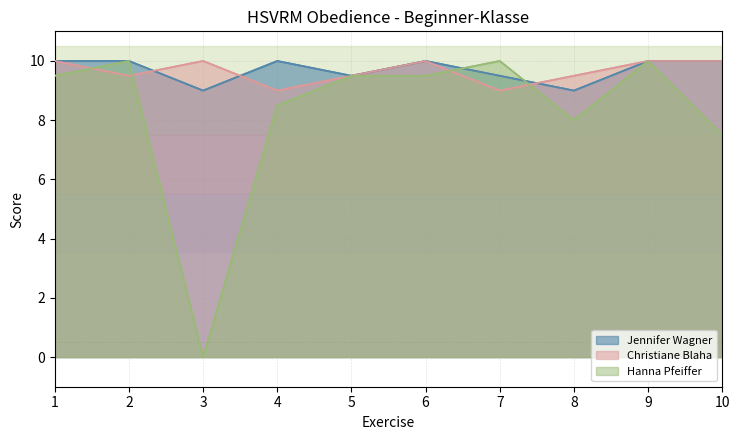

Reading left to right, what are all the values shown in this chart?

Jennifer Wagner: 10.0	10.0	9.0	10.0	9.5	10.0	9.5	9.0	10.0	10.0
Christiane Blaha: 10.0	9.5	10.0	9.0	9.5	10.0	9.0	9.5	10.0	10.0
Hanna Pfeiffer: 9.5	10.0	0.0	8.5	9.5	9.5	10.0	8.0	10.0	7.5